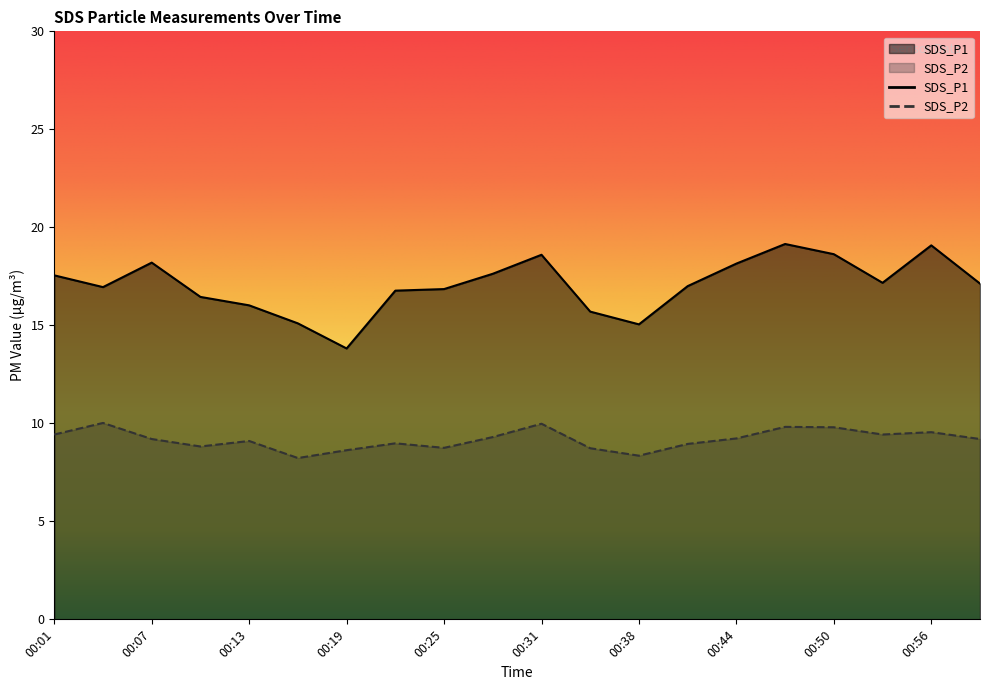

What is the total value across all series at 00:31?

28.6